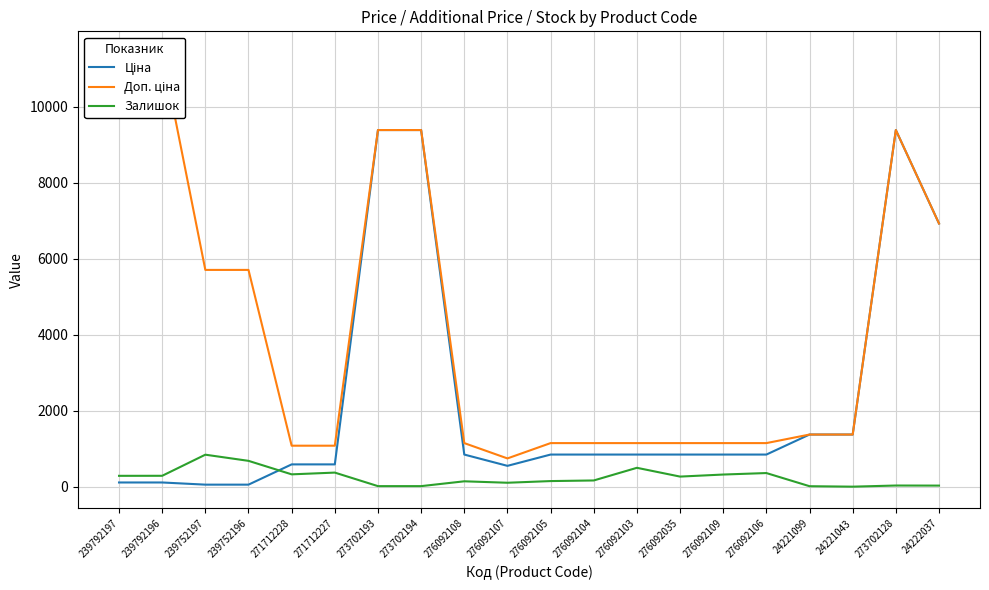

The Ціна series shows 848.4 at 276092106. True or false?

True